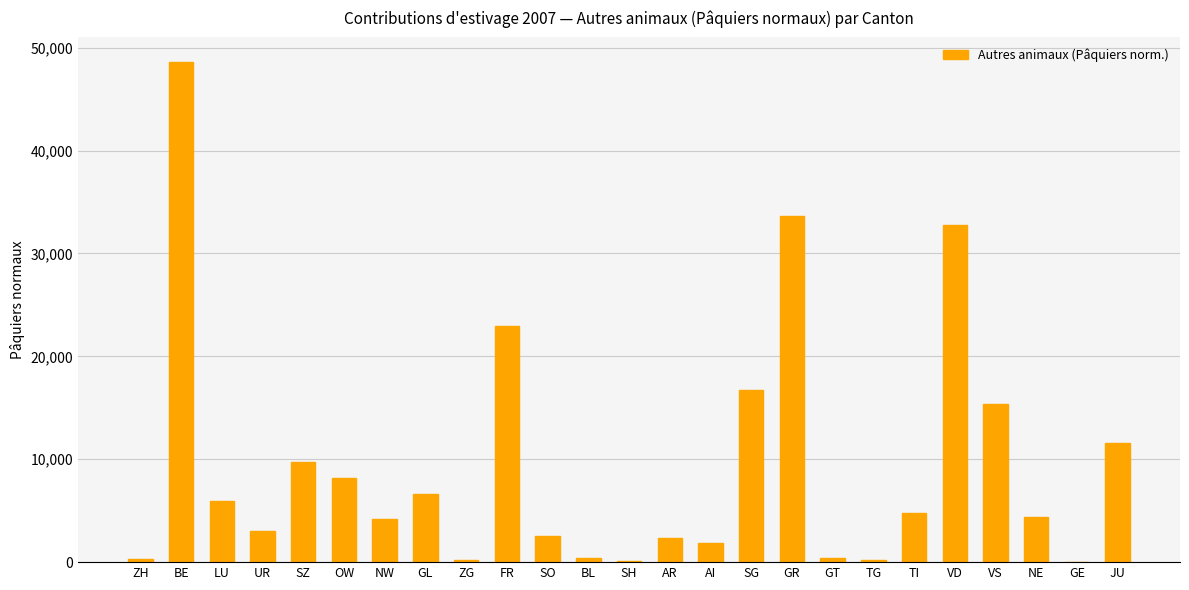

Between LU and BL, which is larger?

LU